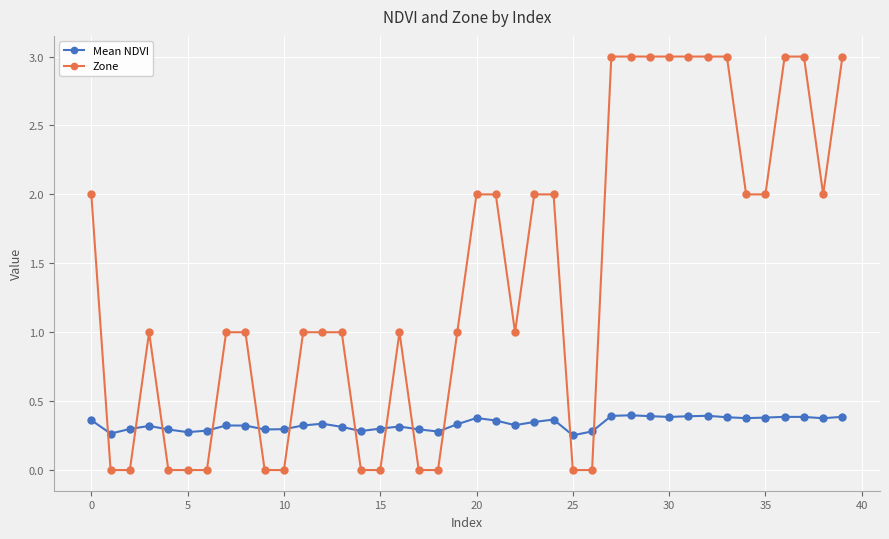

Which series has the largest range (max minus min)?

Zone